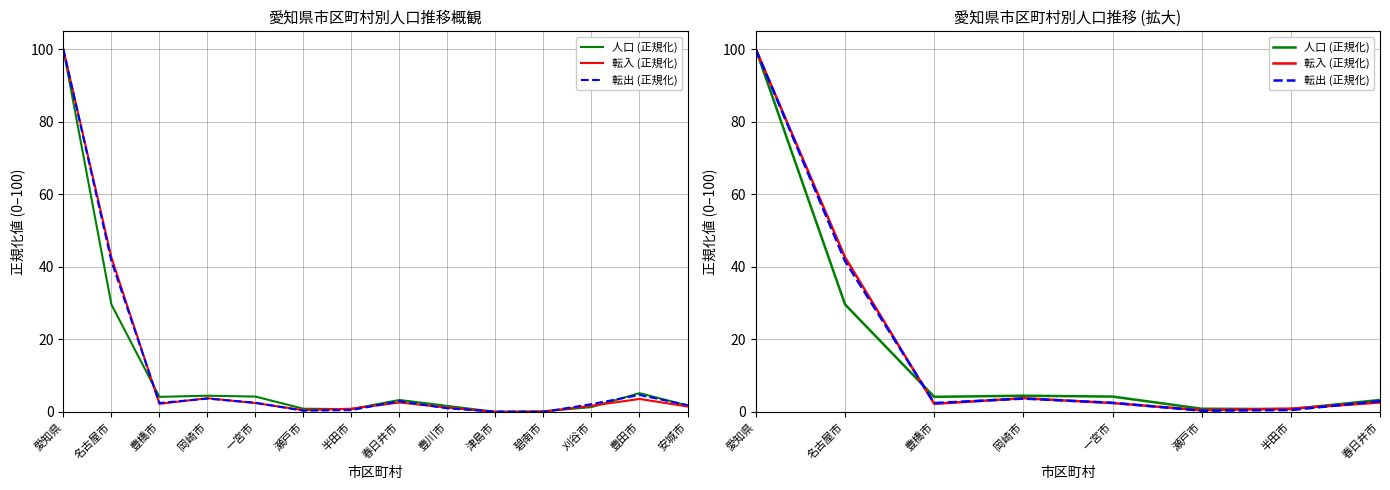

What position from the right is 春日井市?

1